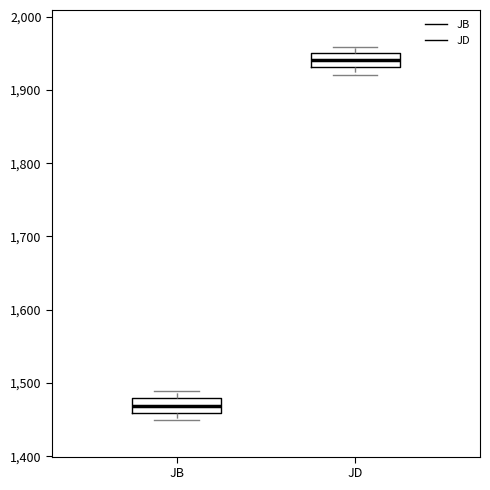

Where is the upper edge of the box for JB on the y-axis? The values are not printed on the chart, so give them approximately, as read against the axis.

1480